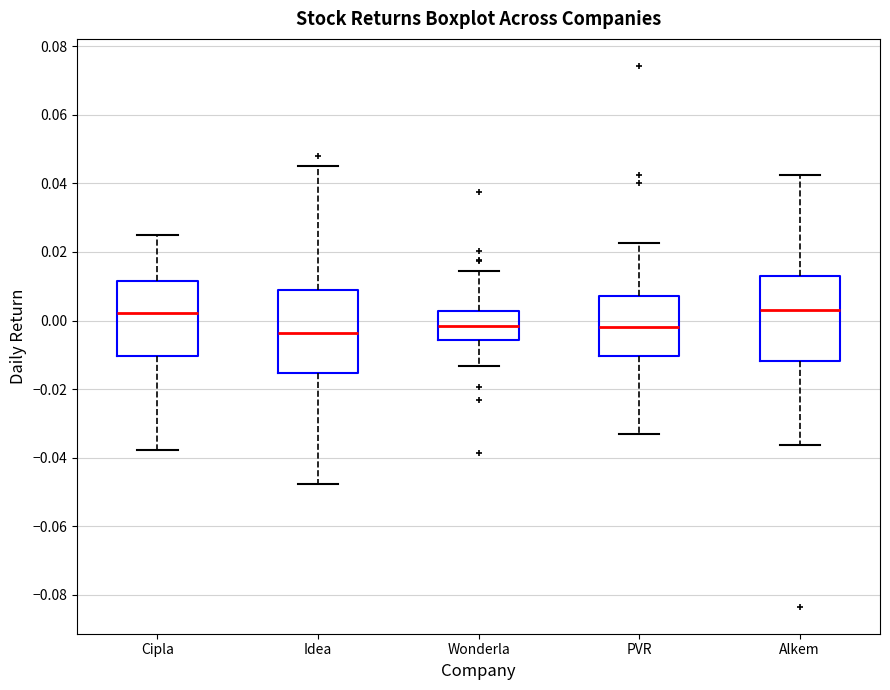

Where does the median line of the box for Wonderla sit on the y-axis? The values are not printed on the chart, so give them approximately, as read against the axis.

-0.002